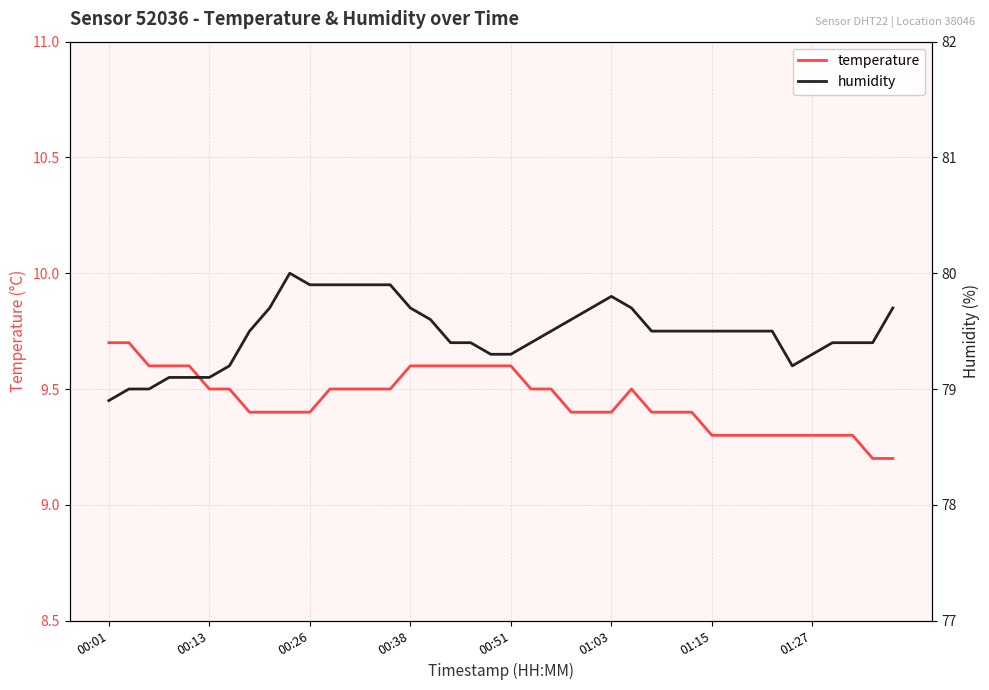

What is the sum of the temperature values at 00:01 and 01:03?

19.1